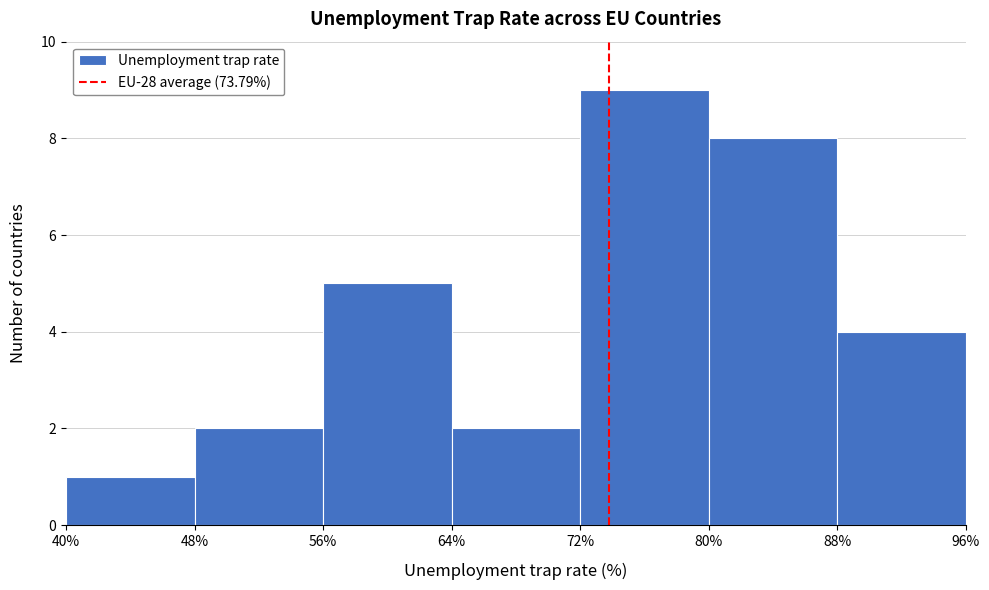

What is the height of the bar covering 80% to 88% on the x-axis? The values are not printed on the chart, so give them approximately, as read against the axis.

8